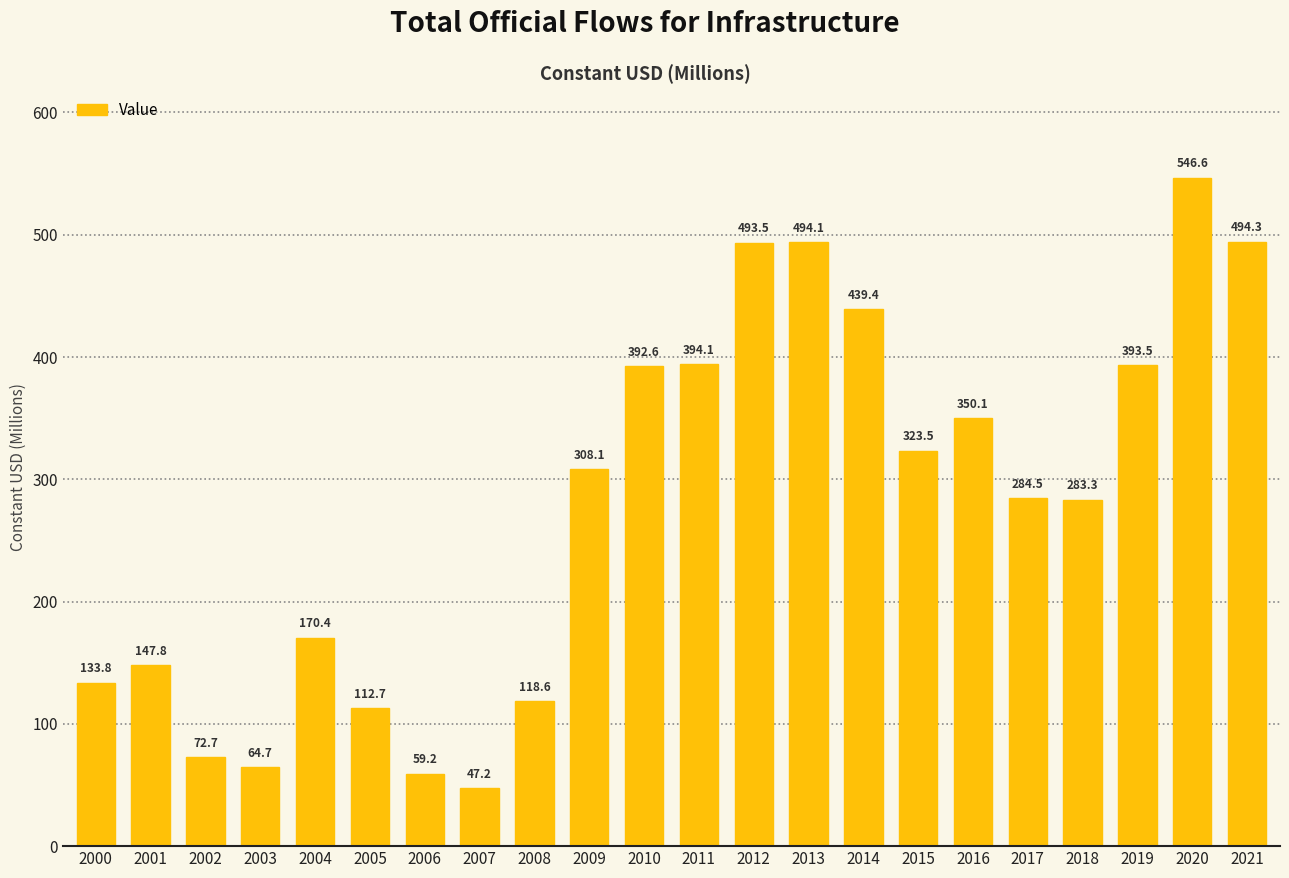

What is the value of the 14th bar from the left?

494.1